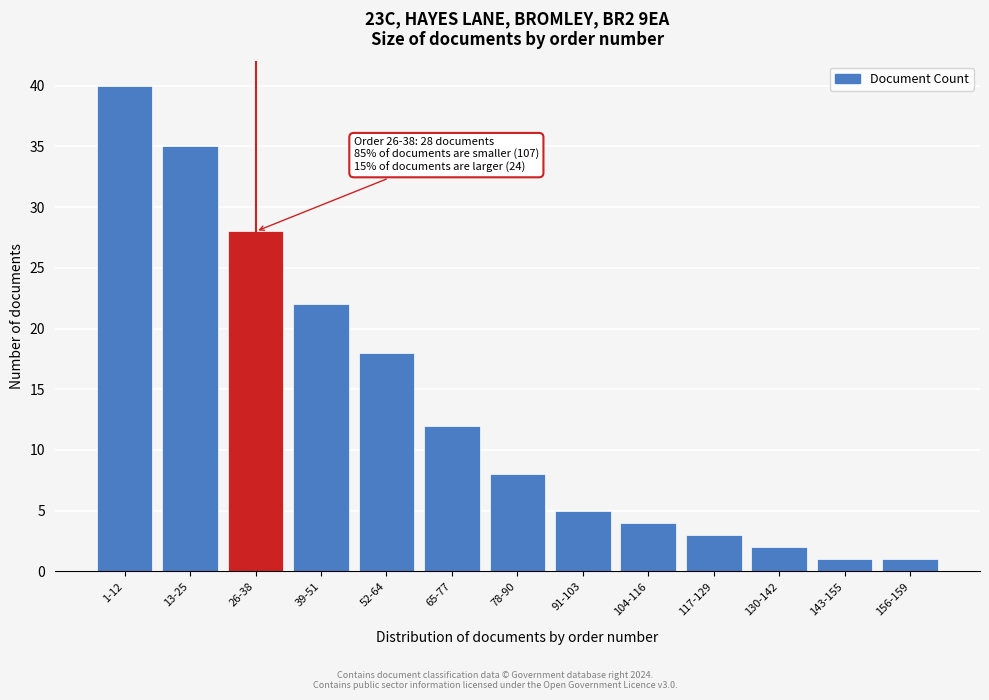

Reading right to left, transcribe all the data shown in this chart.

1	1	2	3	4	5	8	12	18	22	28	35	40